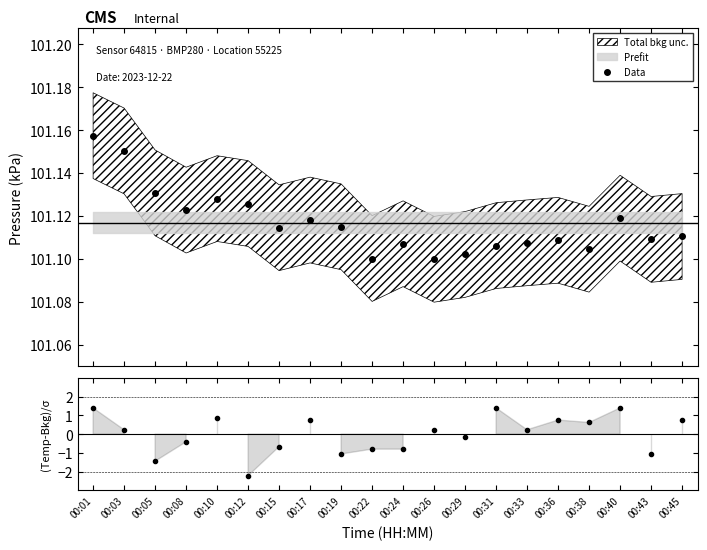

At how many categories does at least one series exceed 89?

20